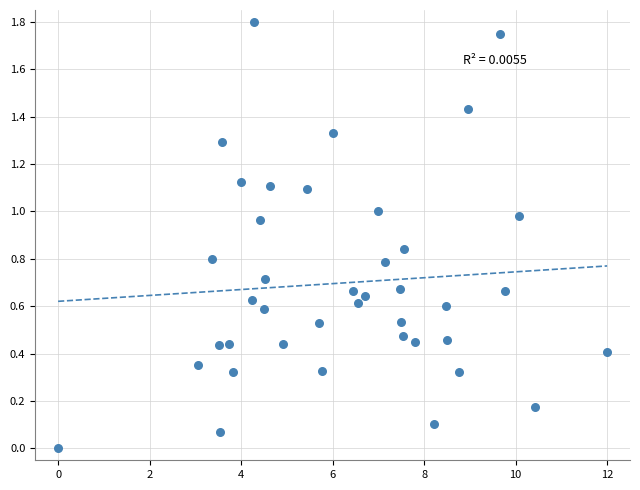

What is the range of X values (max minus min)?

12.0